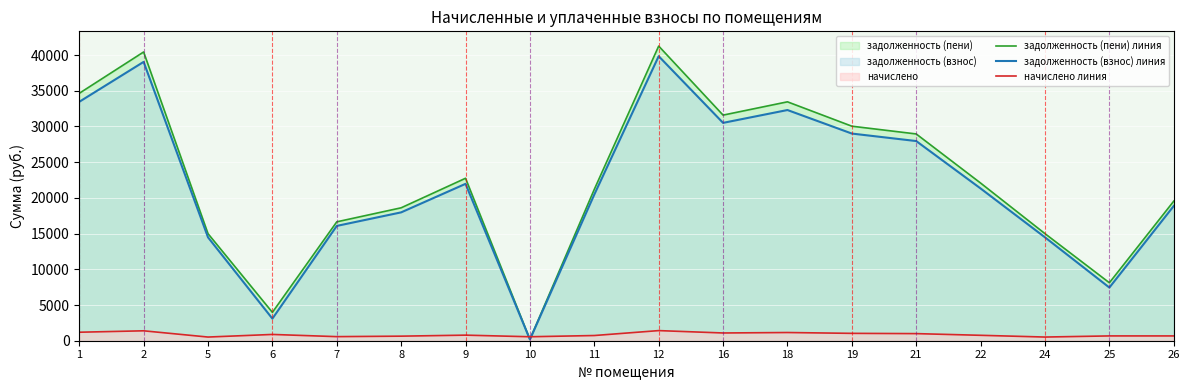

Reading left to right, extract all data points from this chart.

задолженность (пени) линия: 1=34644.4	2=40435.7	5=14995.3	6=3971.9	7=16650.1	8=18614.9	9=22751.5	10=185.3	11=21200.3	12=41262.9	16=31593.6	18=33455.2	19=30042.3	21=28956.5	22=22079.5	24=14995.3	25=8118.3	26=19545.5
задолженность (взнос) линия: 1=33454.4	2=39046.9	5=14480.3	6=3092.8	7=16078.2	8=17975.5	9=21970.1	10=178.7	11=20472.1	12=39845.6	16=30508.4	18=32306.2	19=29010.5	21=27961.9	22=21321.1	24=14480.3	25=7445.2	26=18874.2
начислено линия: 1=1189.9	2=1388.8	5=515.0	6=879.1	7=571.9	8=639.4	9=781.4	10=555.9	11=728.2	12=1417.3	16=1085.1	18=1149.1	19=1031.8	21=994.6	22=758.3	24=515.0	25=673.1	26=671.3